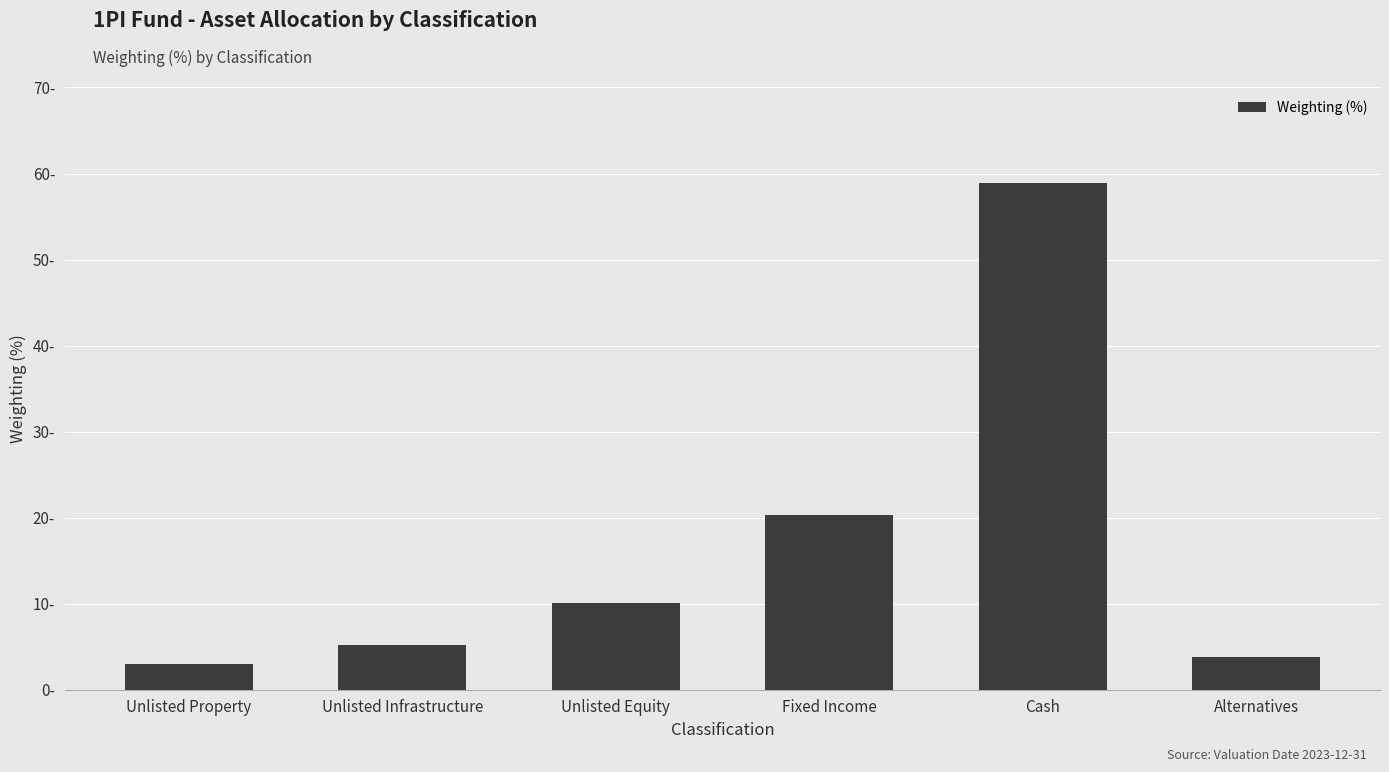

Does the chart contain any negative values?

No